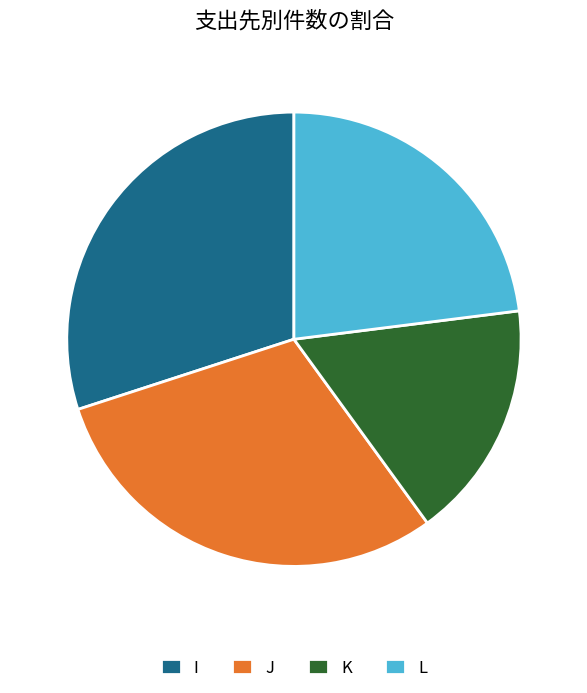

Do I and L together represent more than half of the pie?

Yes